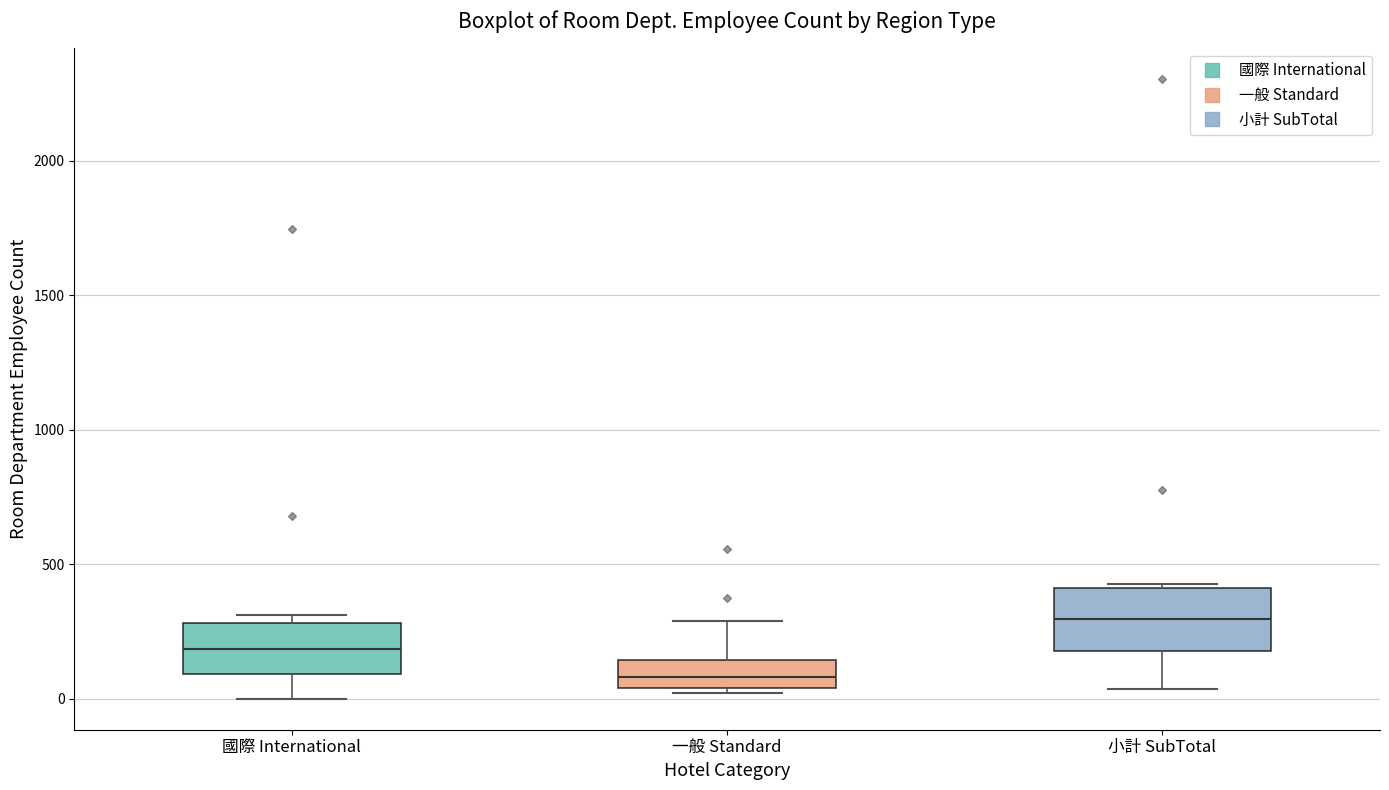

Reading left to right, read every box against the y-axis: the position of its median line, the range the box covers, and the ends of its whiskers. The values are not printed on the chart, so give them approximately, as read against the axis.

國際 International: median 200, box 100 to 300, whiskers 0 to 300 (just above the box's upper edge)
一般 Standard: median 100, box 50 to 150, whiskers 0 to 300
小計 SubTotal: median 300, box 200 to 400, whiskers 50 to 450